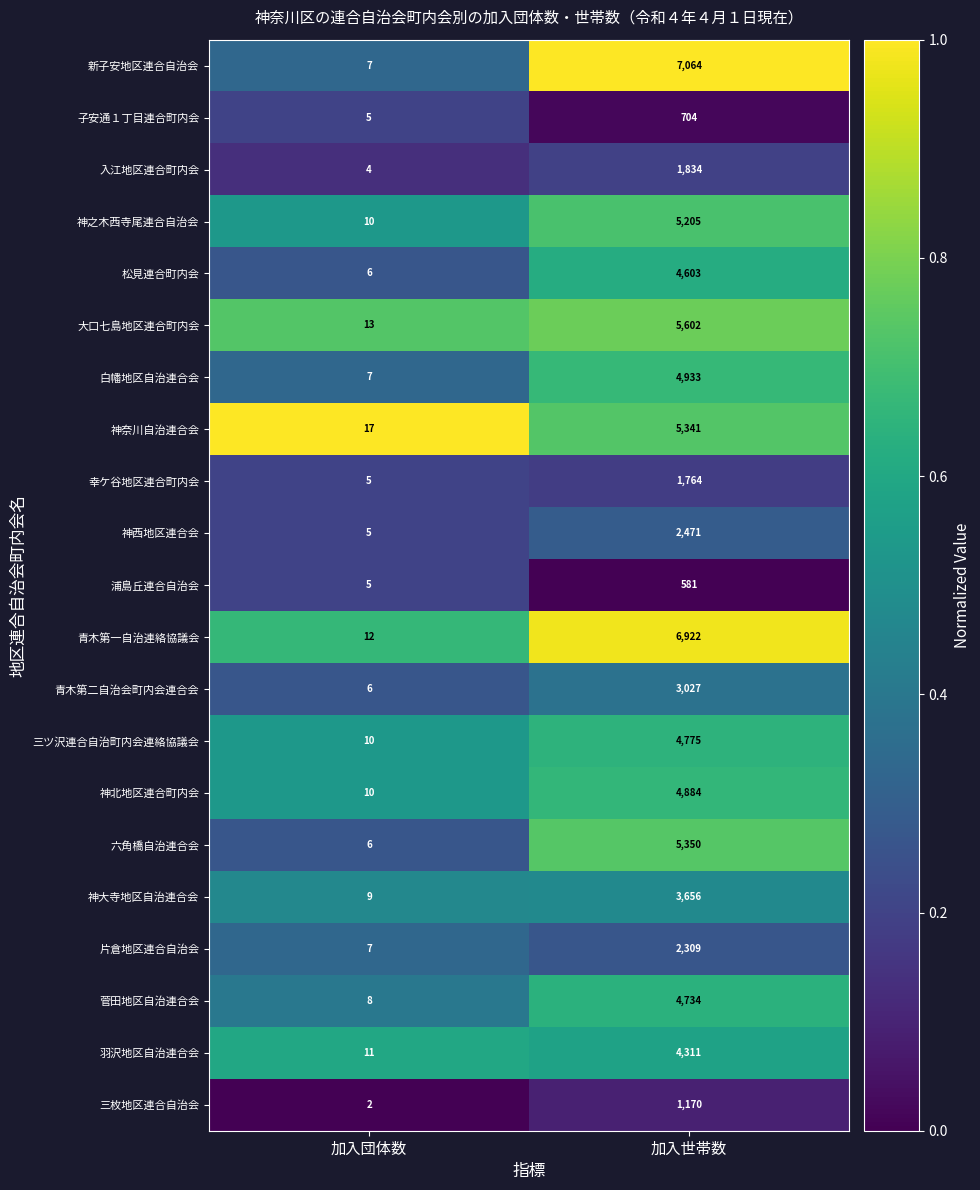

How many data points does each series have?

2